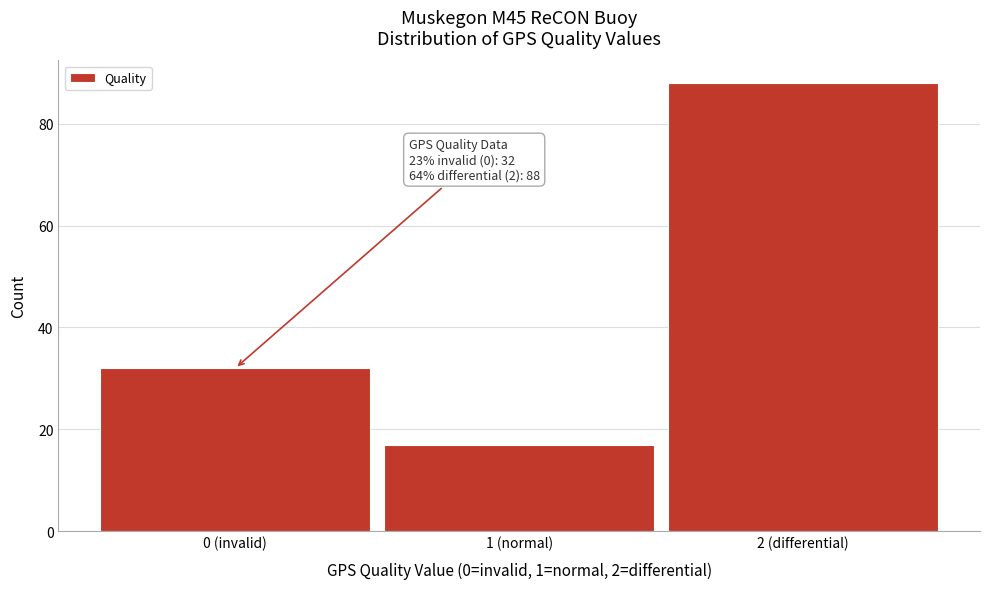

Reading left to right, extract all data points from this chart.

0 (invalid)=32	1 (normal)=17	2 (differential)=88